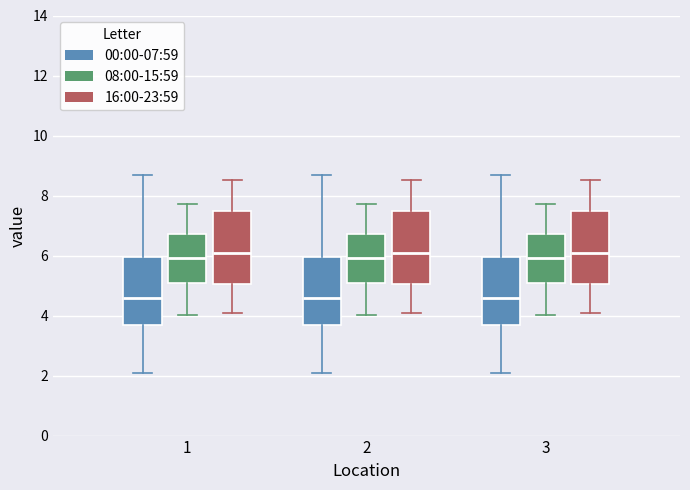

Where is the lower edge of the box for 3 (16:00-23:59) on the y-axis? The values are not printed on the chart, so give them approximately, as read against the axis.

5.0